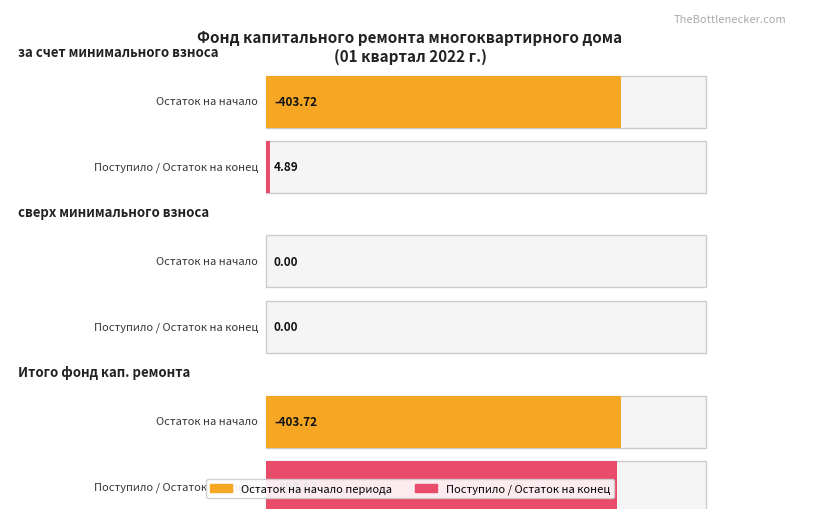

Is the value of Итого фонд капитального ремонта at Остаток на
конец периода greater than the value of сверх минимального размера взноса at в т.ч.
взносов?

No